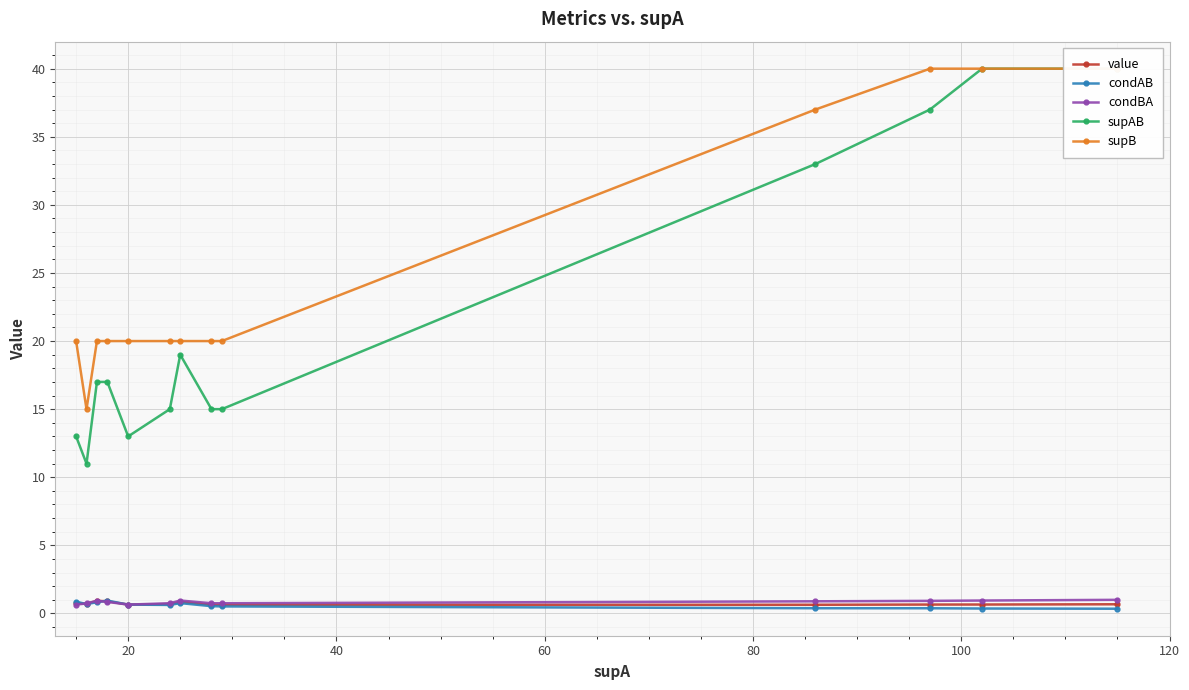

Count the number of categories in the chart.

13